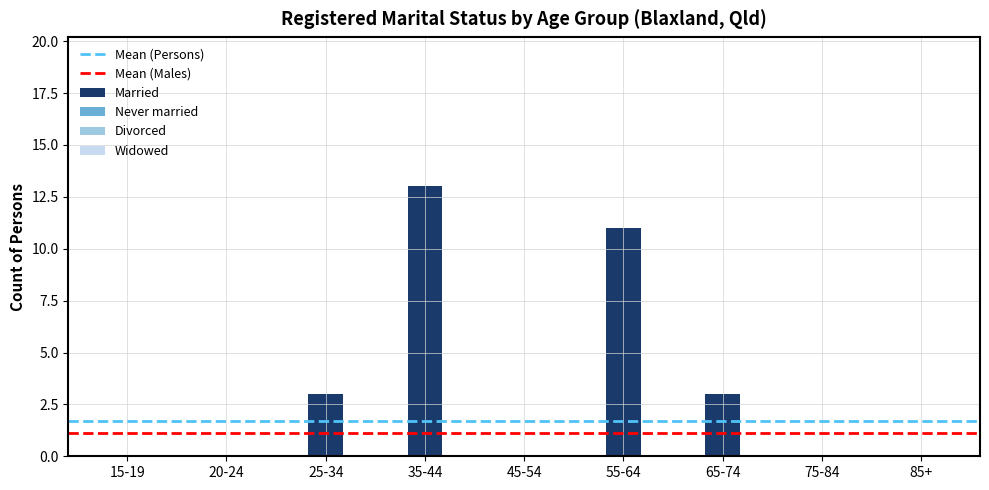

Are the bars horizontal?

No